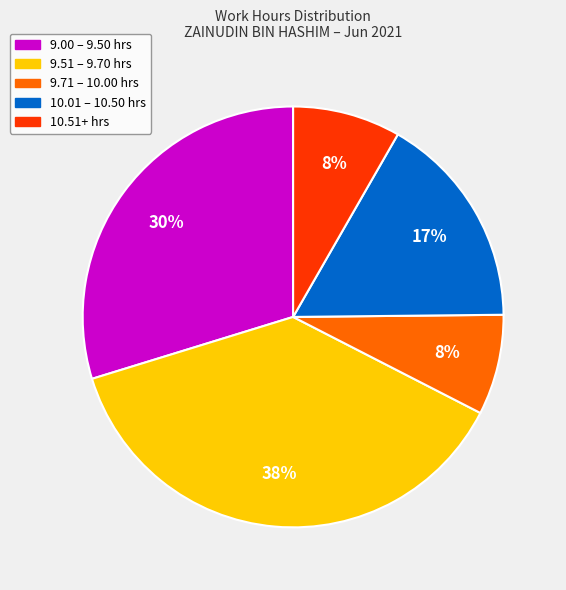

To the nearest percent, what is the average slice percentage?

20%